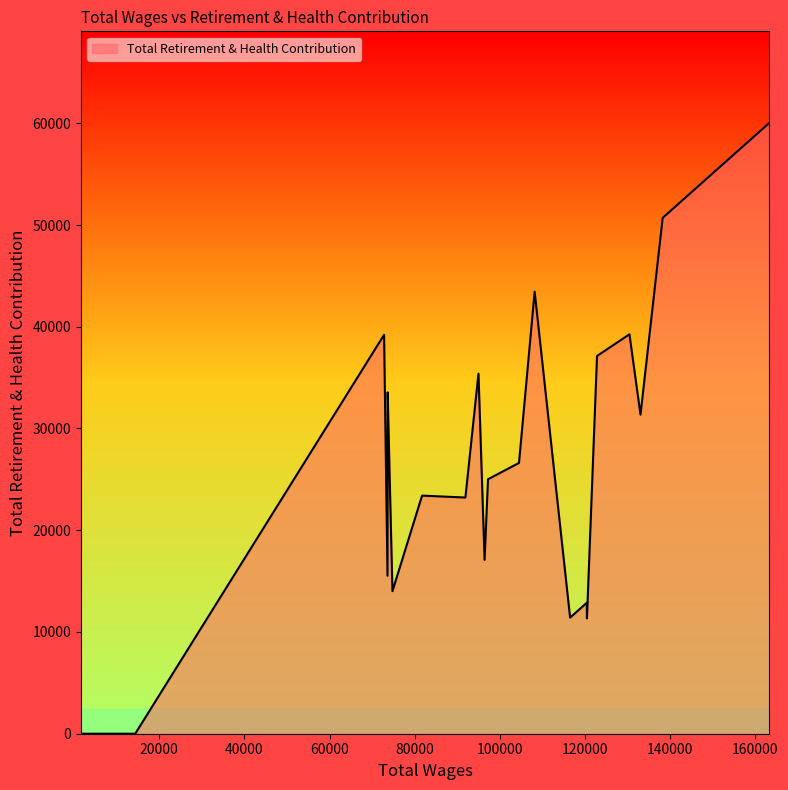

What is the maximum value shown in the chart?

60031